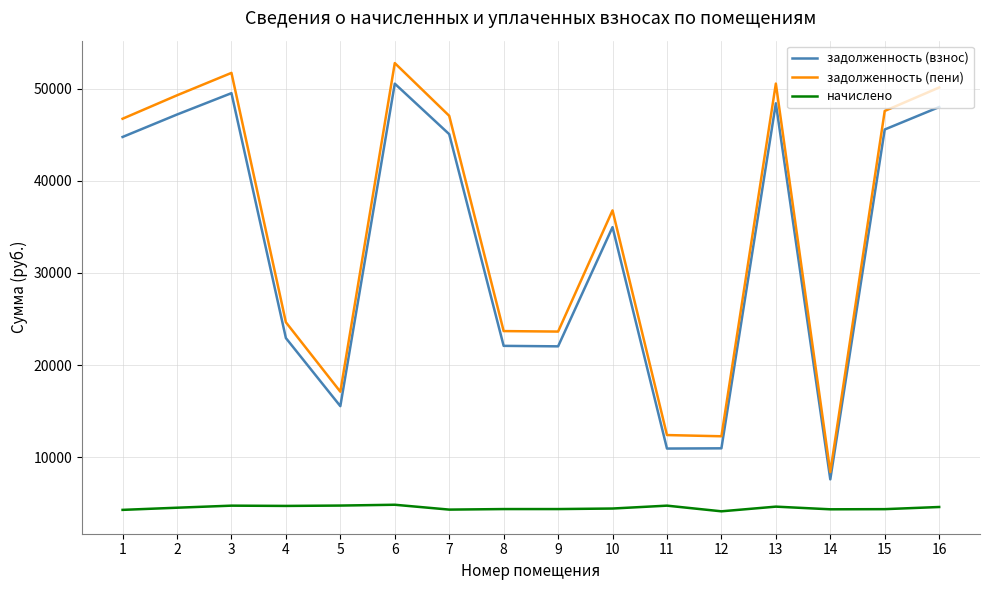

True or false: начислено and задолженность (взнос) cross at least once.

False